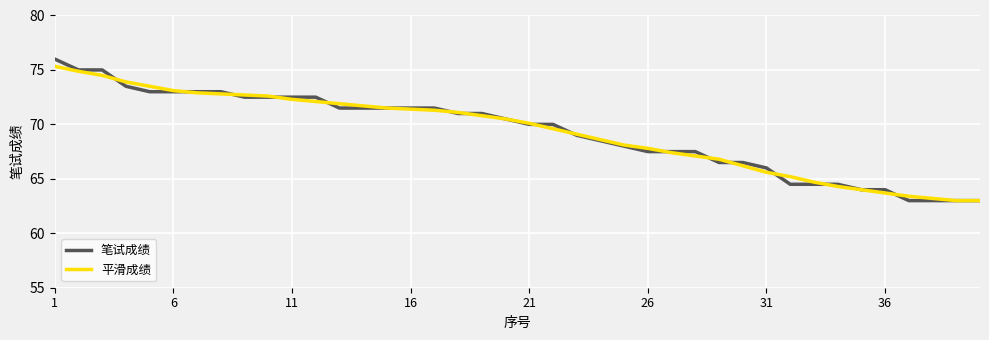

Which series has the largest range (max minus min)?

笔试成绩